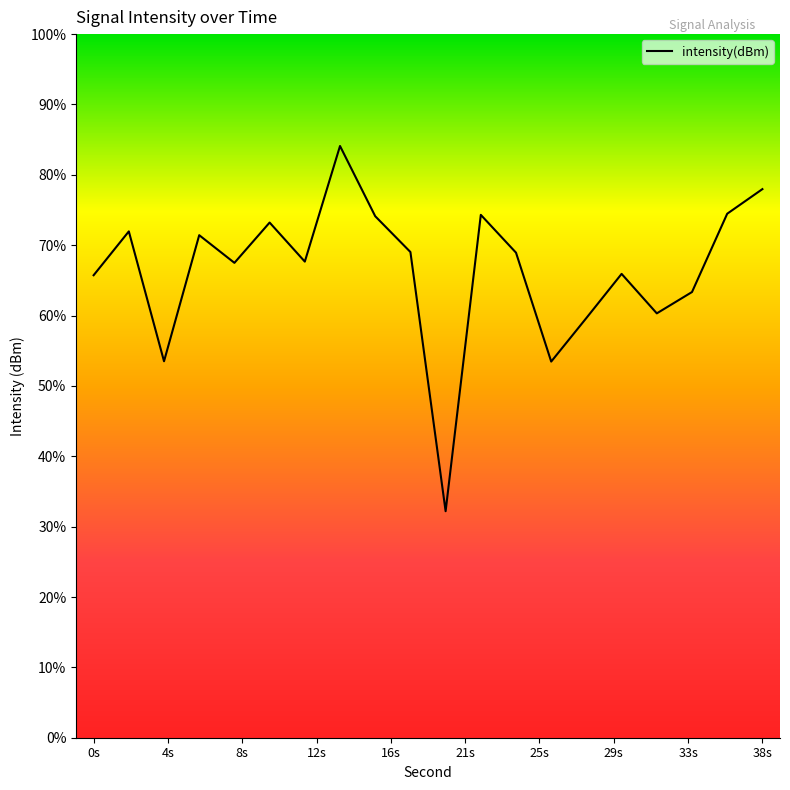

Which label corresponds to the largest value in the chart?

14